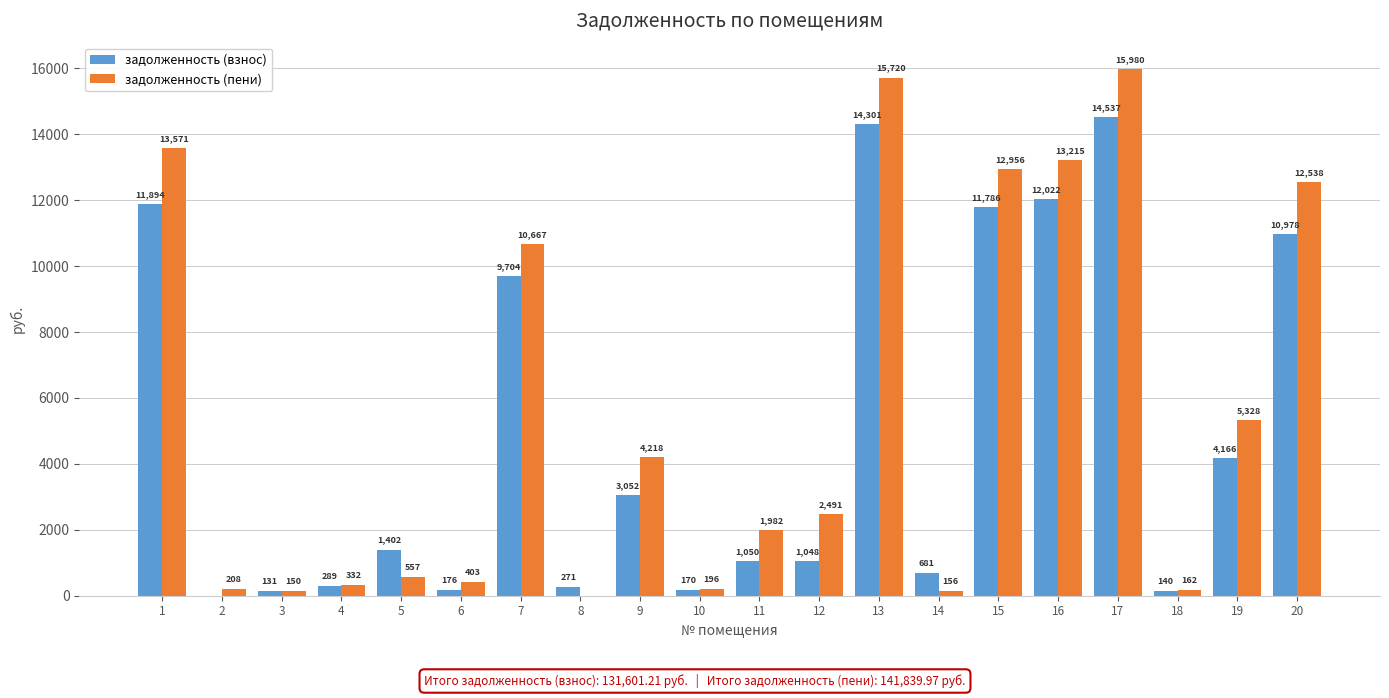

Between 2 and 13, which series saw the biggest shift?

задолженность (пени)